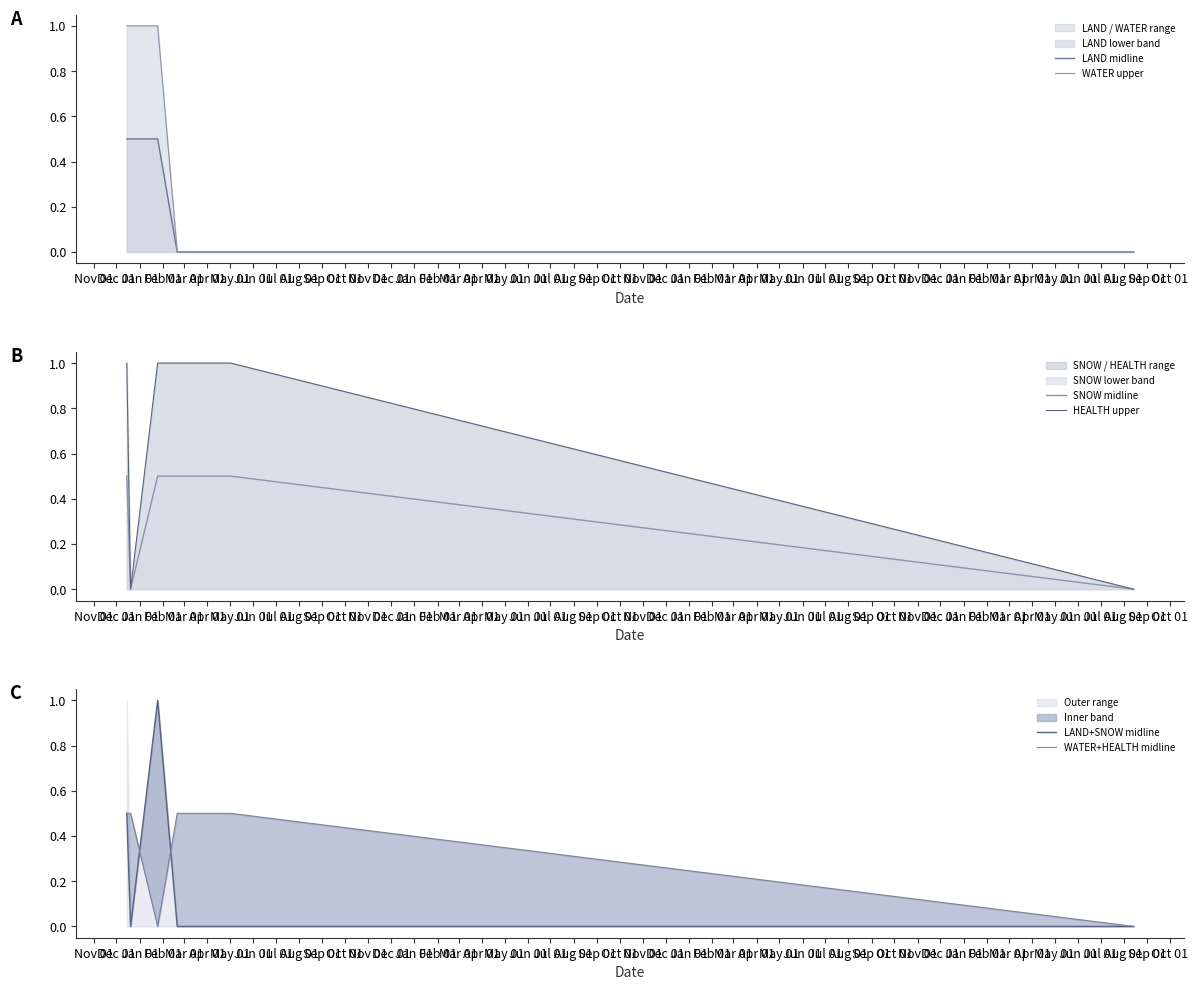

Which has a higher value, Feb 01 or Mar 01?

Feb 01